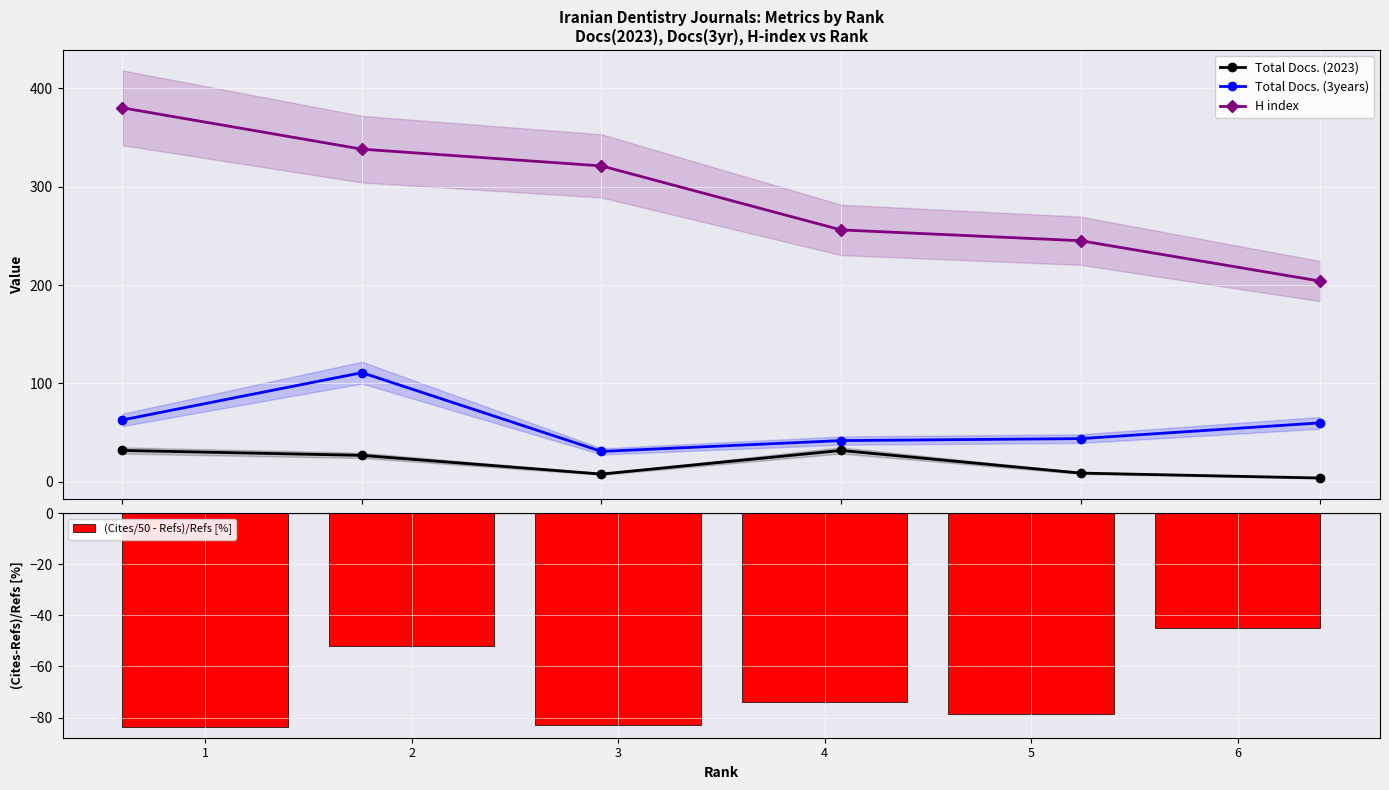

How many data points does each series have?

6